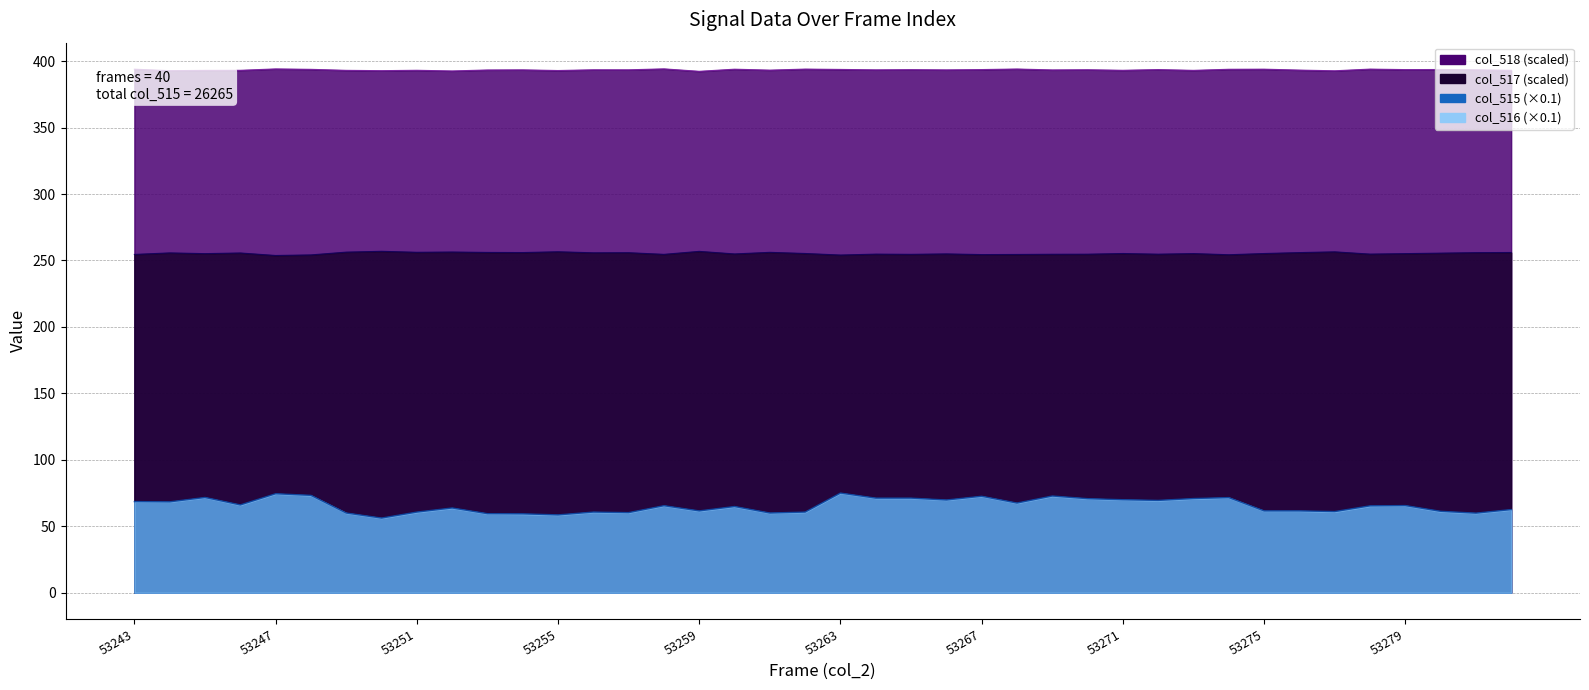

The col_515 series shows 112.7 at 53264. True or false?

False